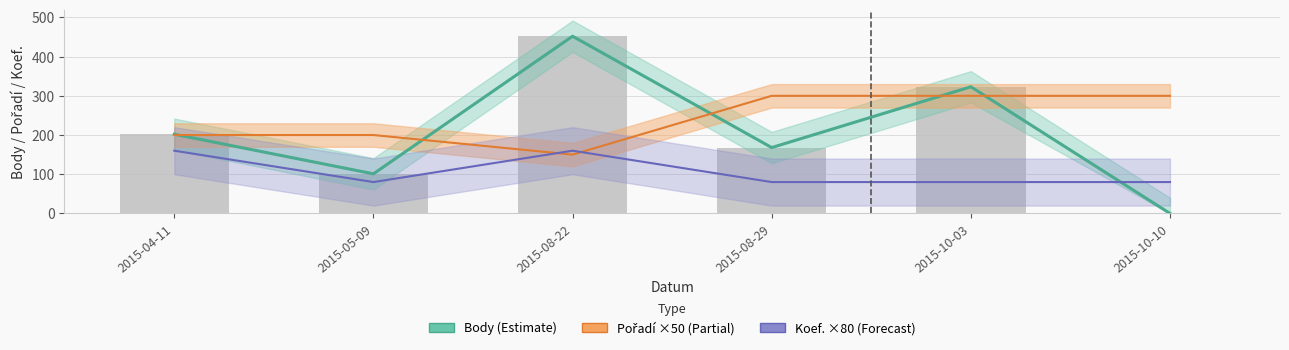

At which category is the sum across all series the highest?

2015-08-22